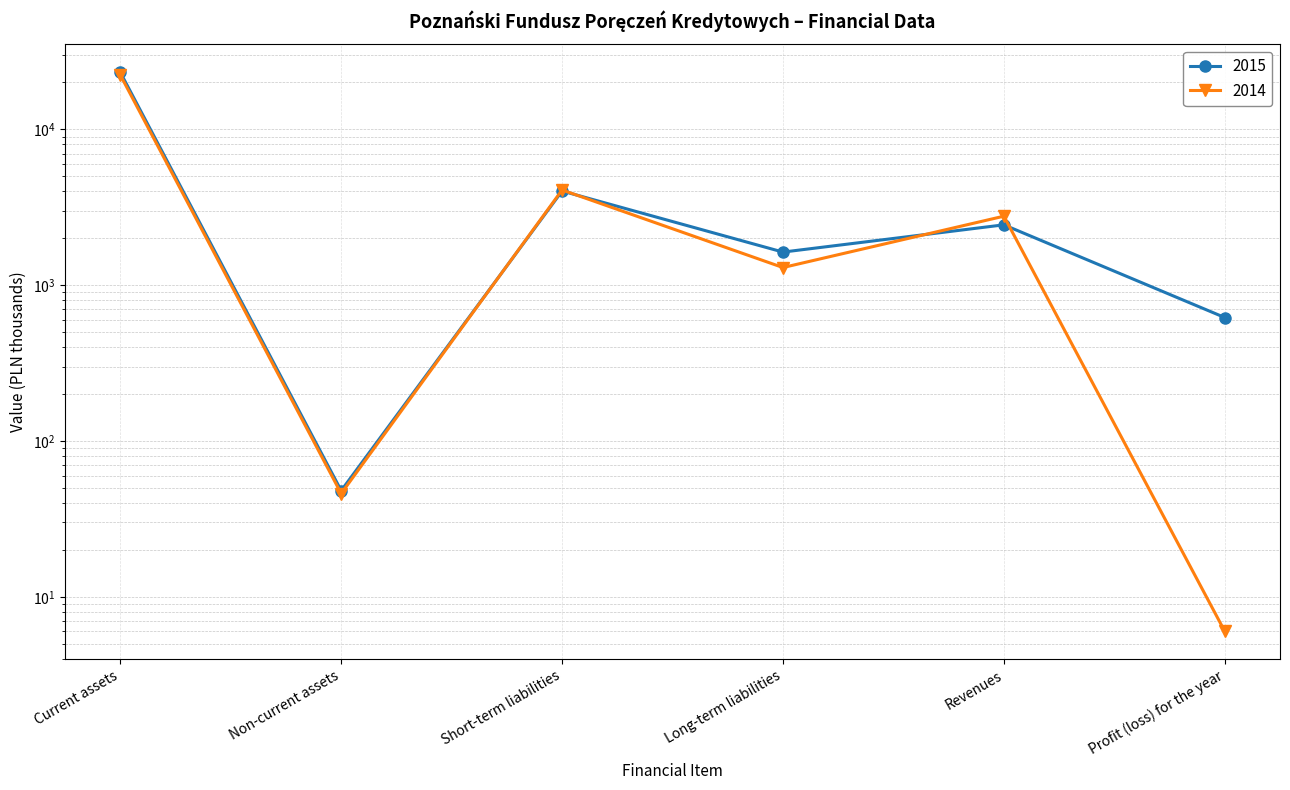

How many interior local valleys does the 2015 series have?

2